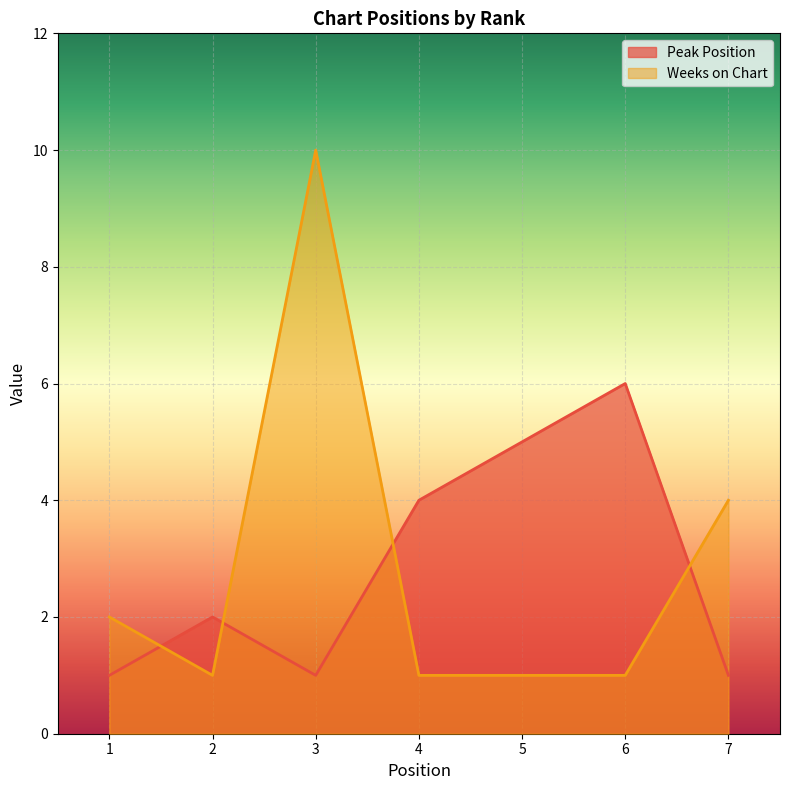

What is the highest value of the Peak Position series?

6